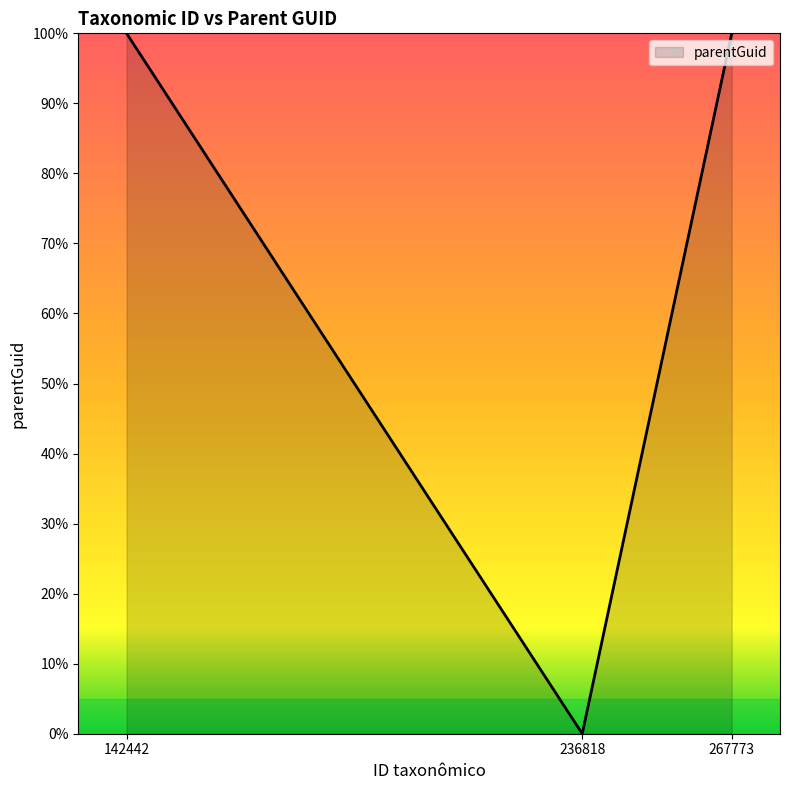

How many series are shown in this chart?

1